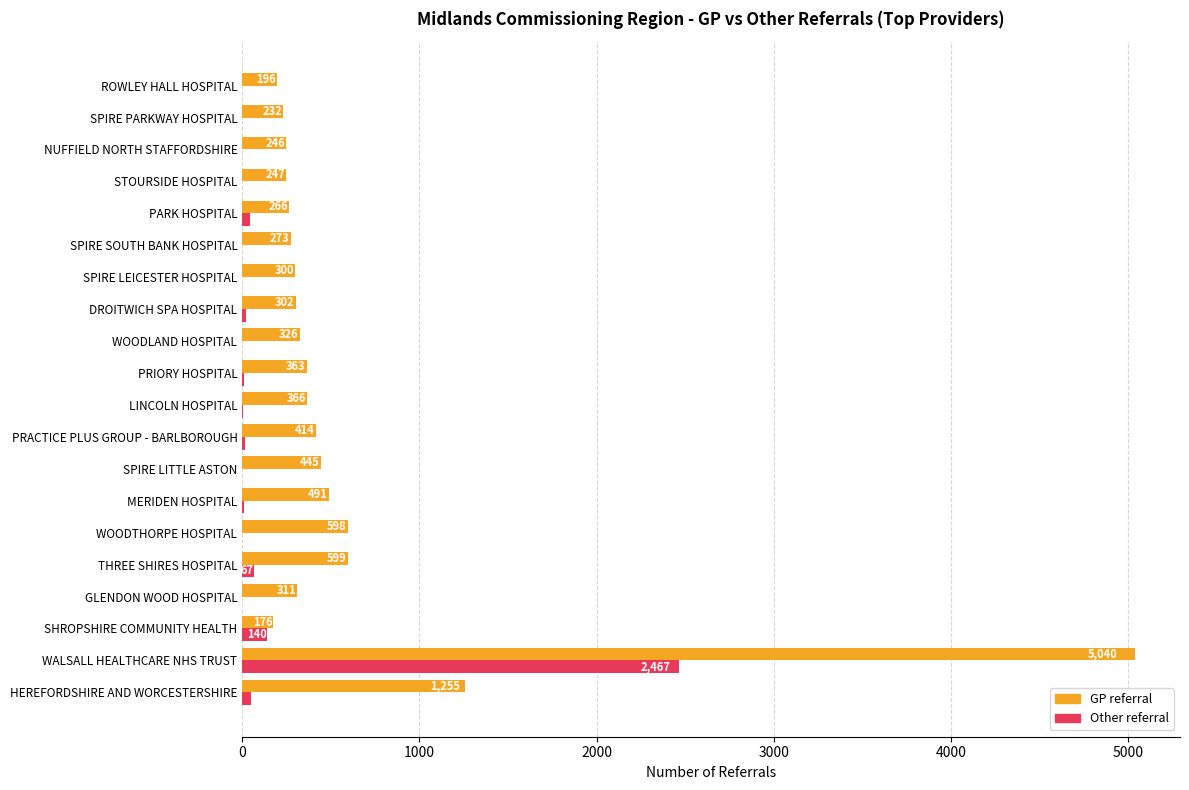

Which series changed the most between GLENDON WOOD HOSPITAL and LINCOLN HOSPITAL?

GP referral